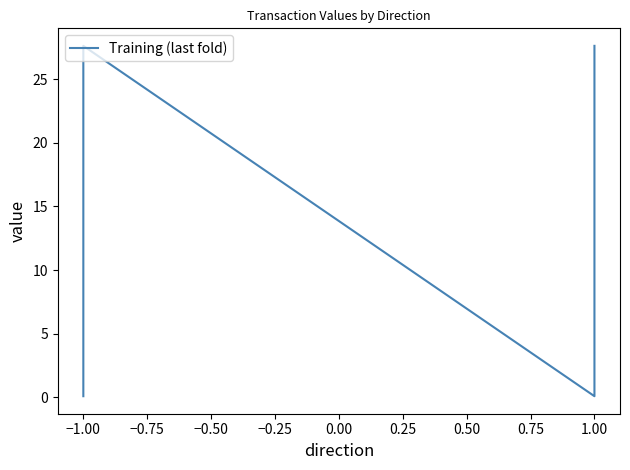

Between −1.00 and 1.00, which is larger?

1.00